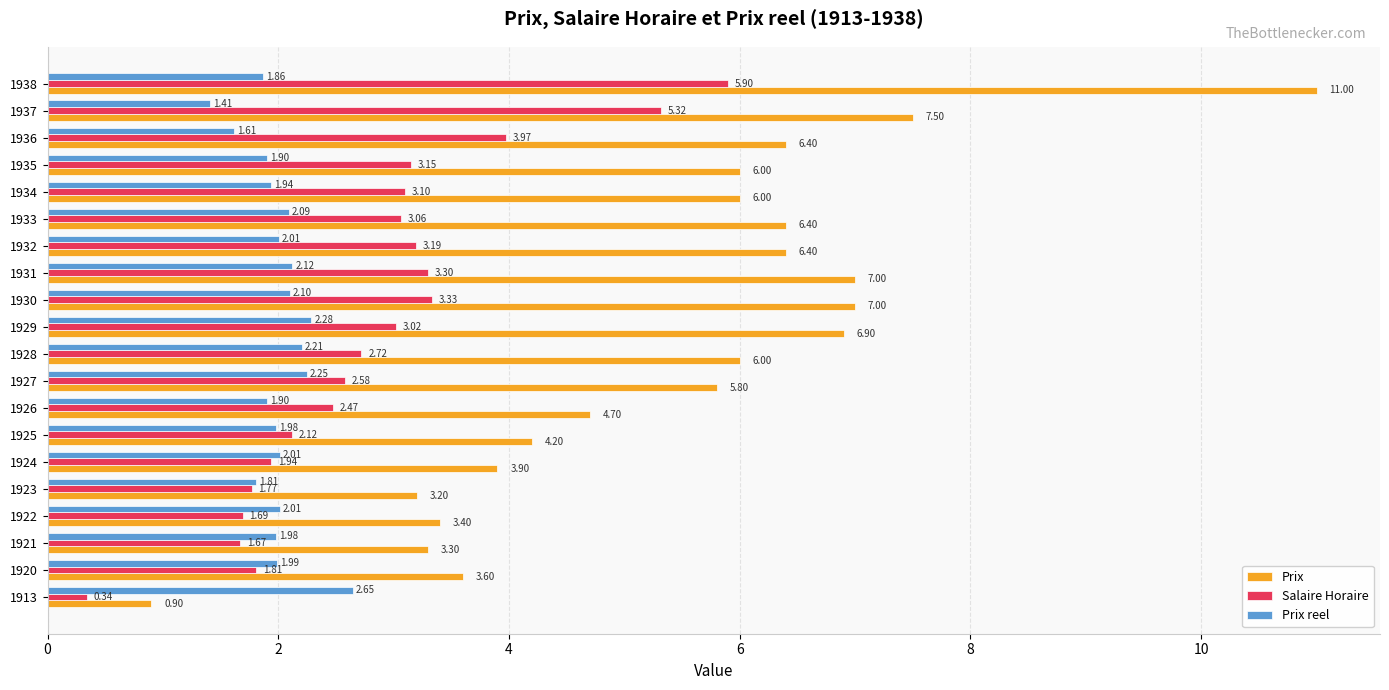

What is the difference between the second highest and second lowest values in the Prix series?

4.3